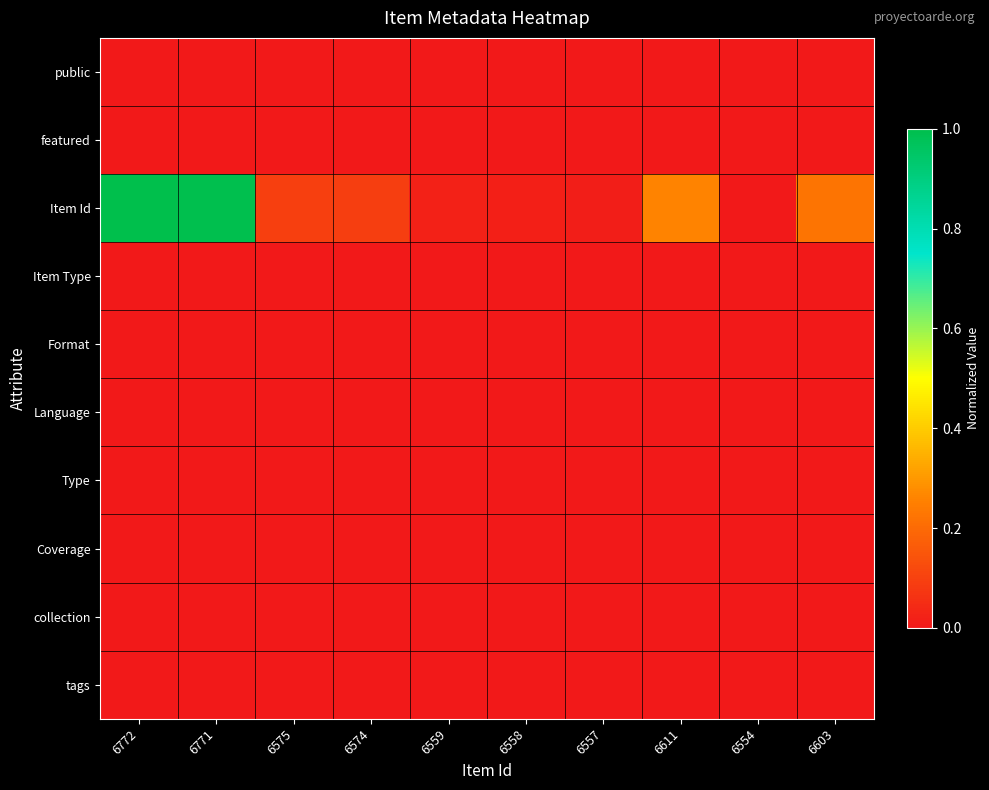

Between 6554 and 6603, which is larger?

6554